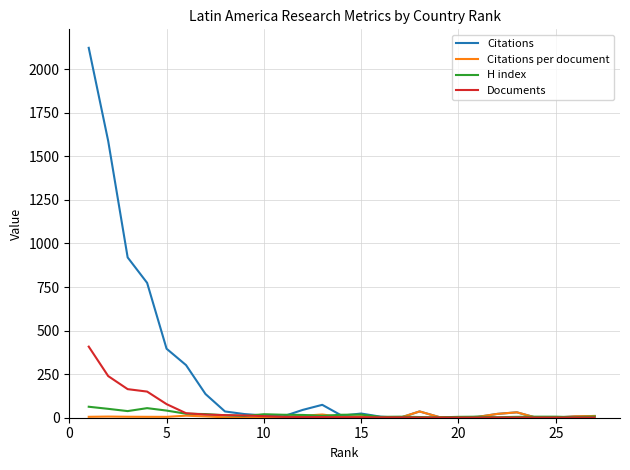

Which series has the widest spread of values?

Citations